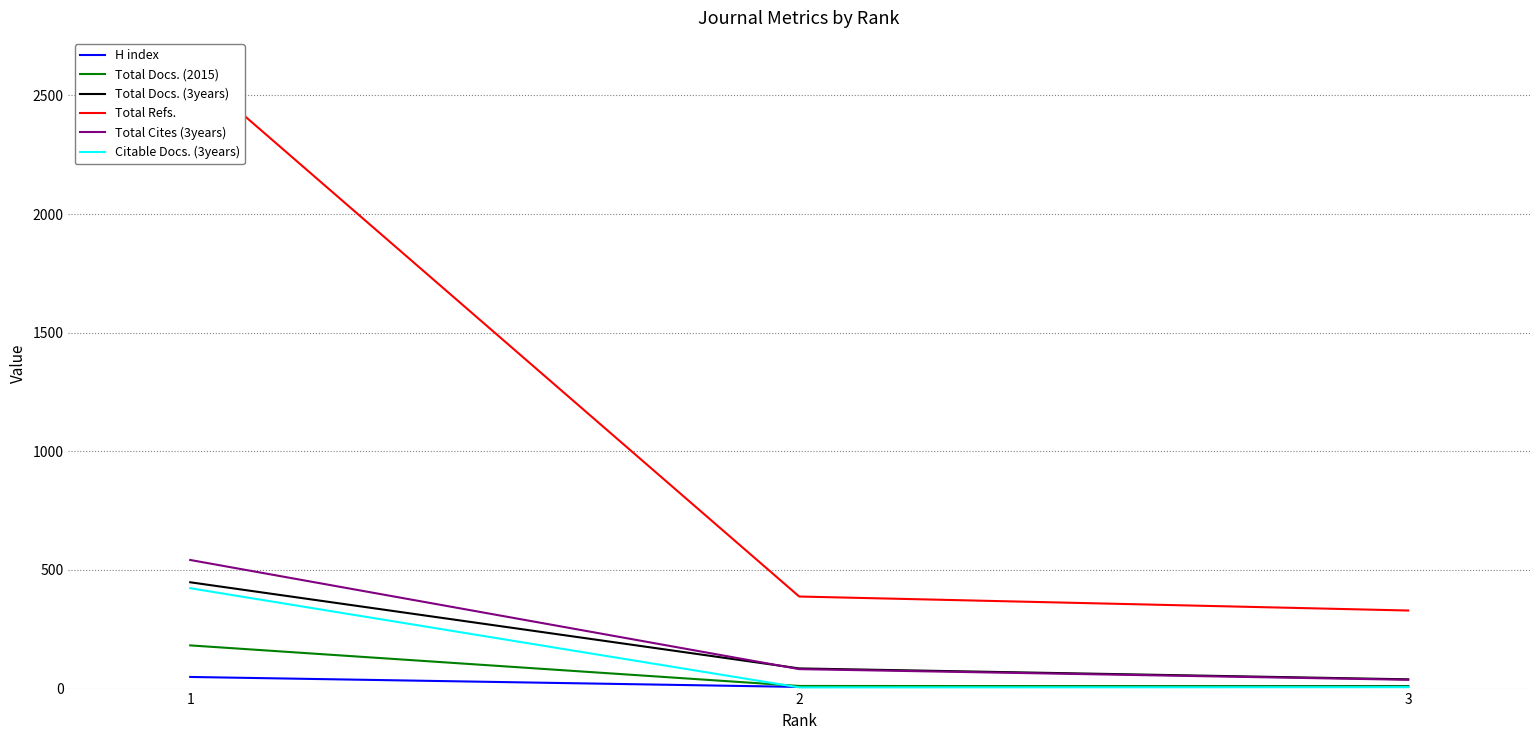

The value of Citable Docs. (3years) at 1 is 554. True or false?

False